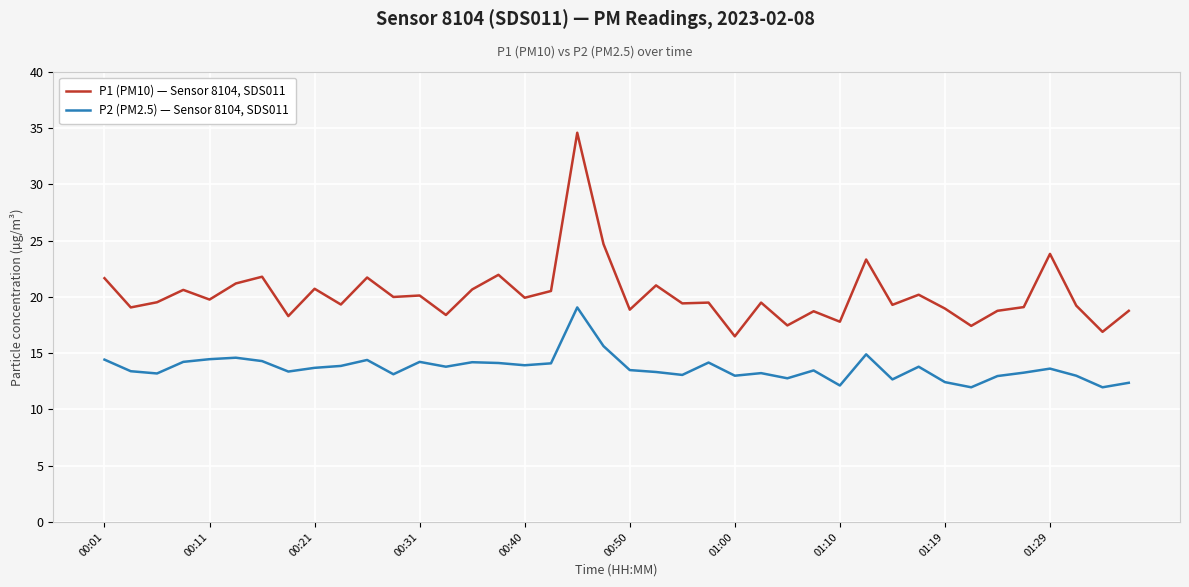

Which series has the largest range (max minus min)?

P1 (PM10) — Sensor 8104, SDS011